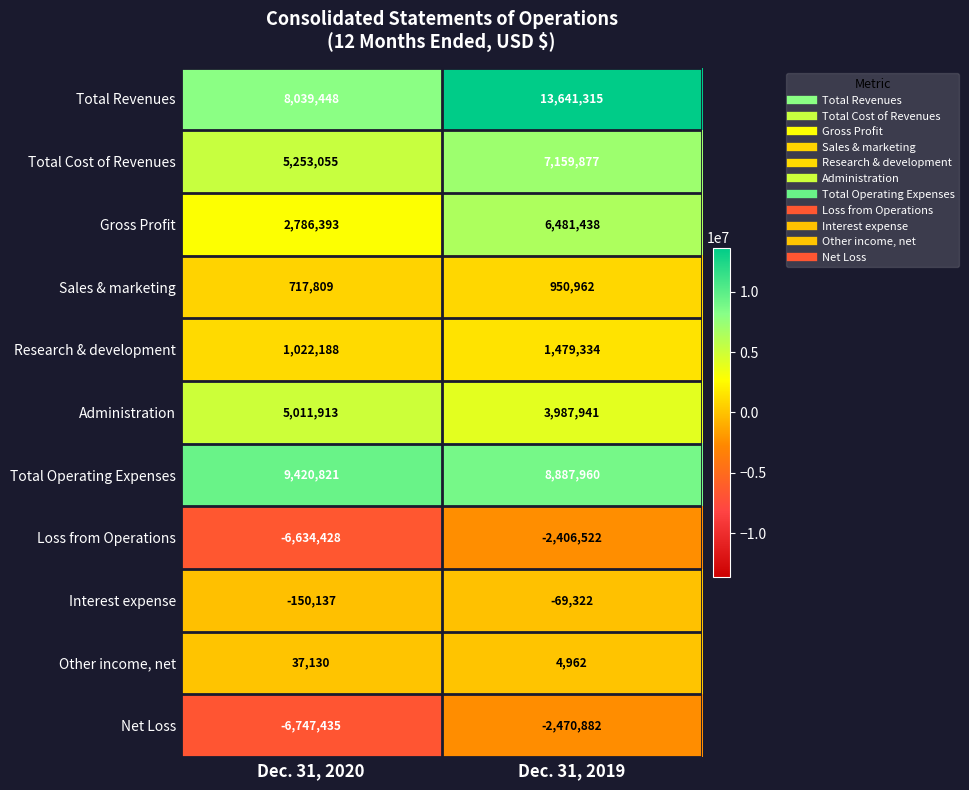

How many categories are shown in the chart?

2